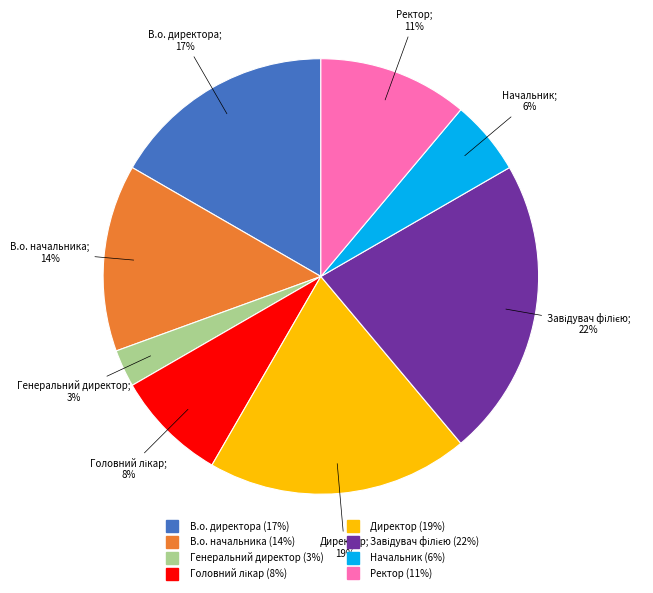

Which category has the smallest portion of the pie?

Генеральний директор